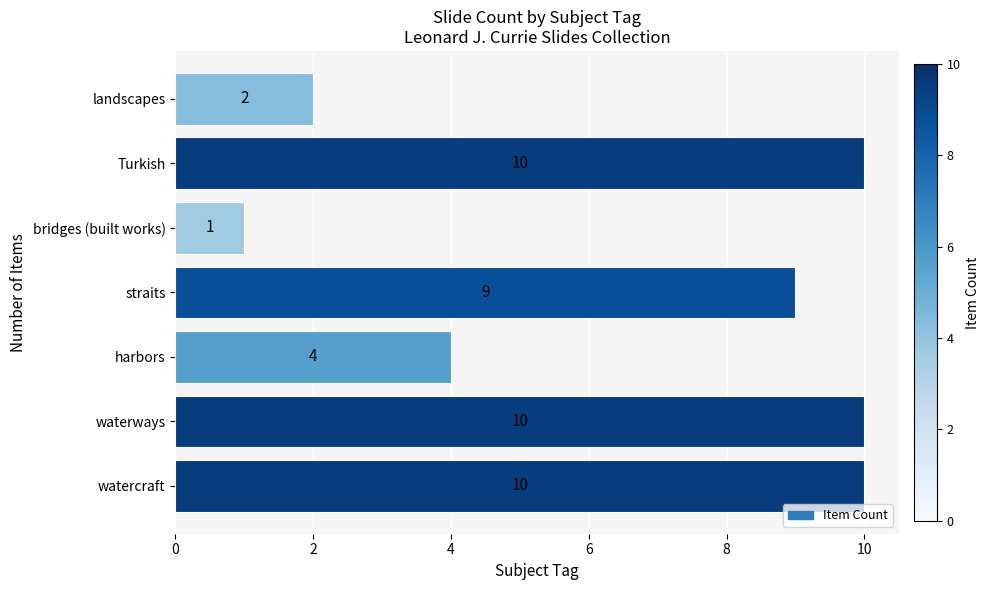

The chart shows a value of 5 at waterways. True or false?

False